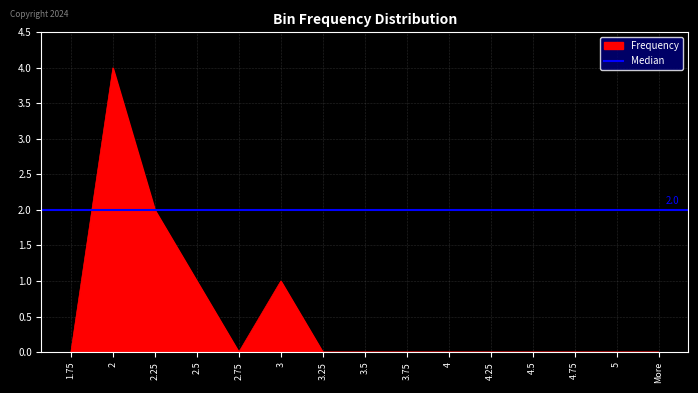

List the labels in order of value, smallest first.

1.75, 2.75, 3.25, 3.5, 3.75, 4, 4.25, 4.5, 4.75, 5, More, 2.5, 3, 2.25, 2